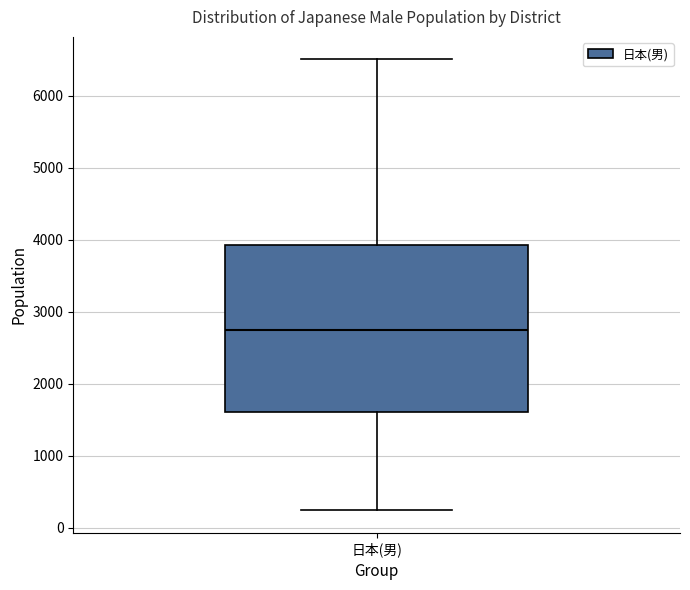

Where does the lower whisker of the box for 日本(男) end on the y-axis? The values are not printed on the chart, so give them approximately, as read against the axis.

200